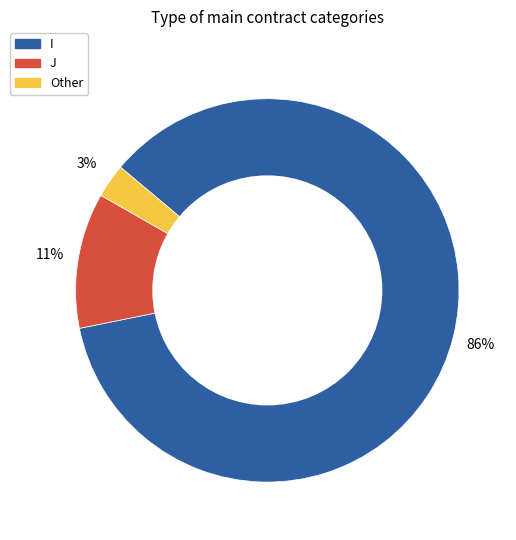

What is the smallest slice in the pie chart?

Other